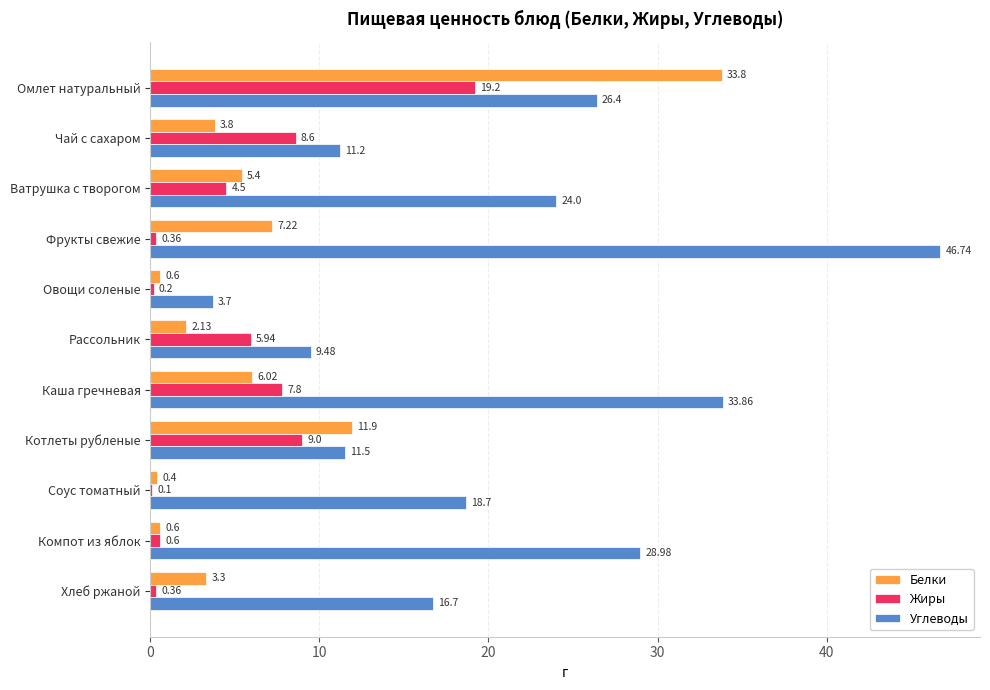

Which category has the highest value in the Жиры series?

Омлет натуральный